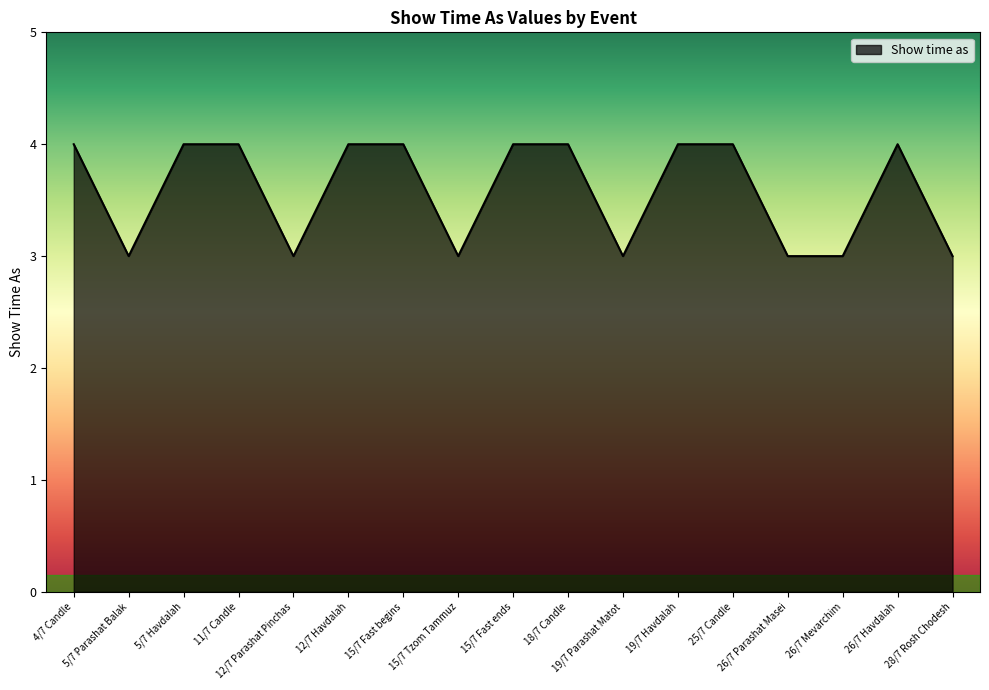

What position from the right is 5/7 Havdalah?

15